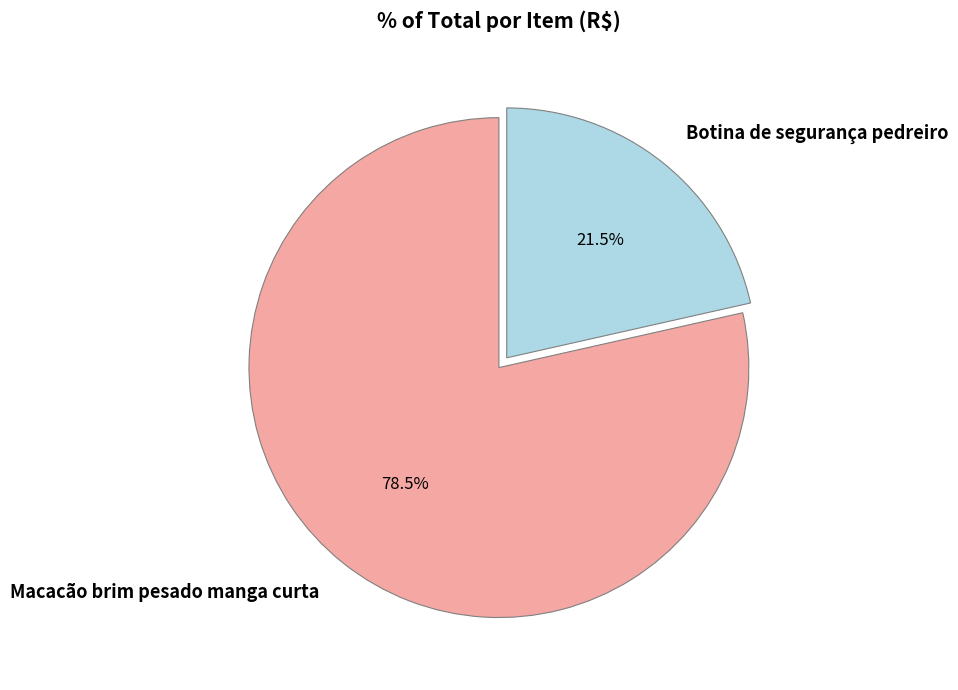

What portion of the pie excludes Botina de segurança pedreiro?

78.5%